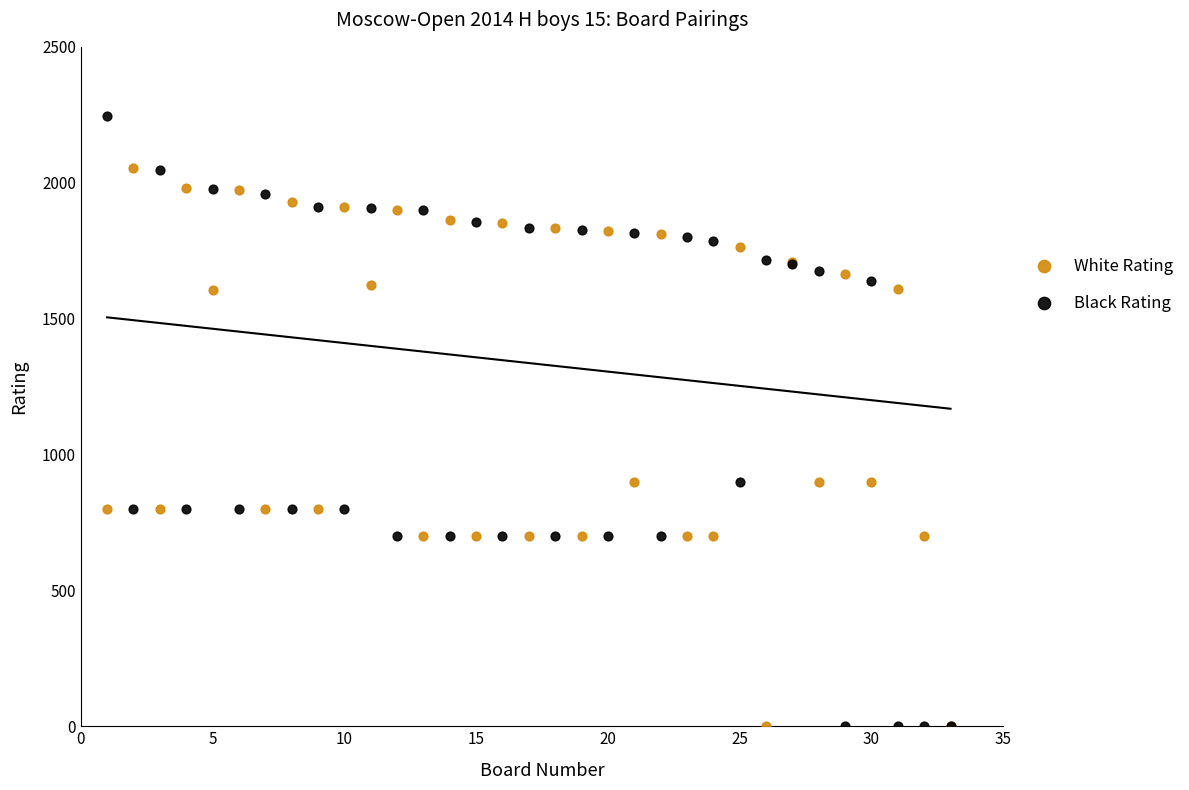

Which series has the widest spread of Y values?

Black Rating